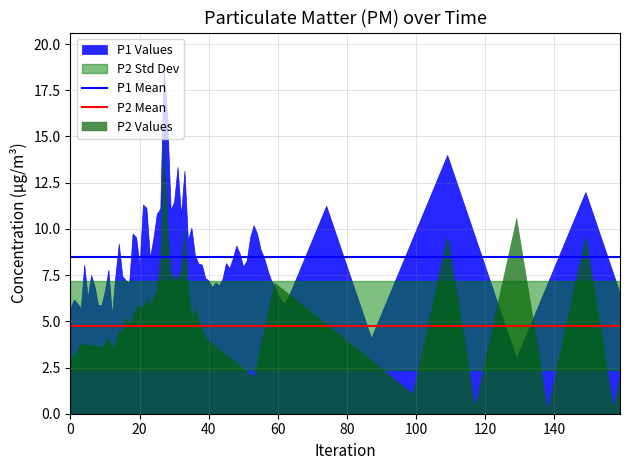

What is the value of the P1 Mean point at the 1st from the left?

8.5